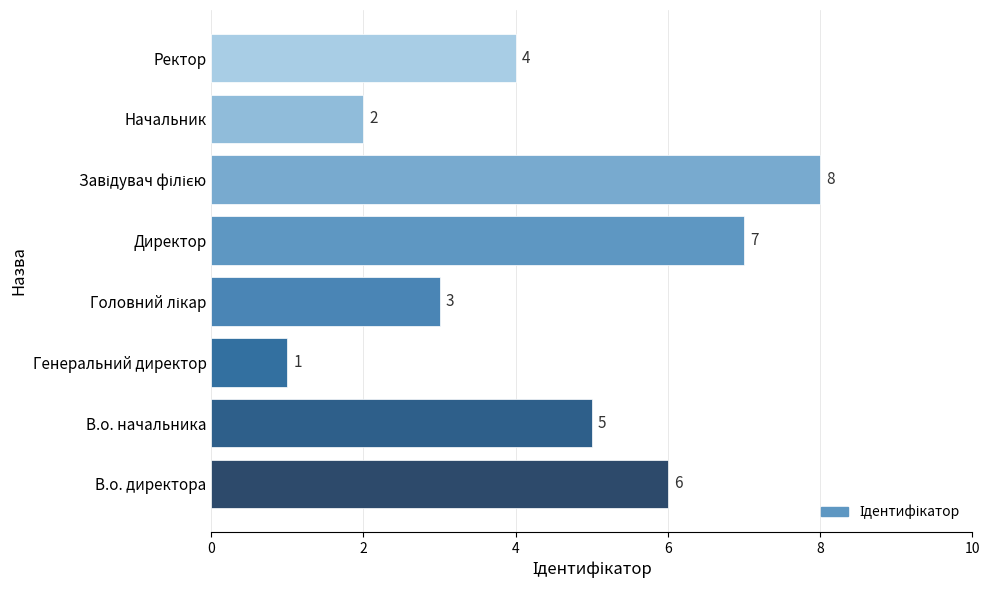

How many data points are less than 5?

4